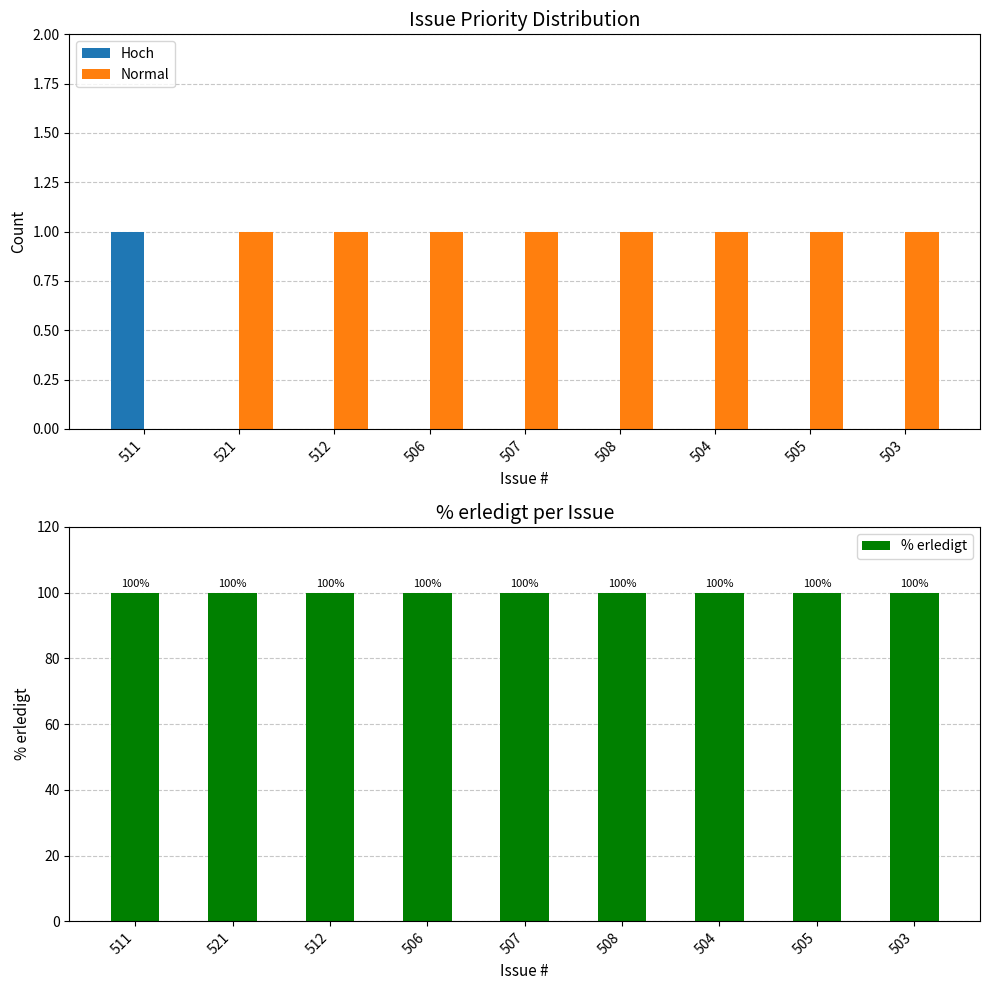

How many bars are there in total?

27